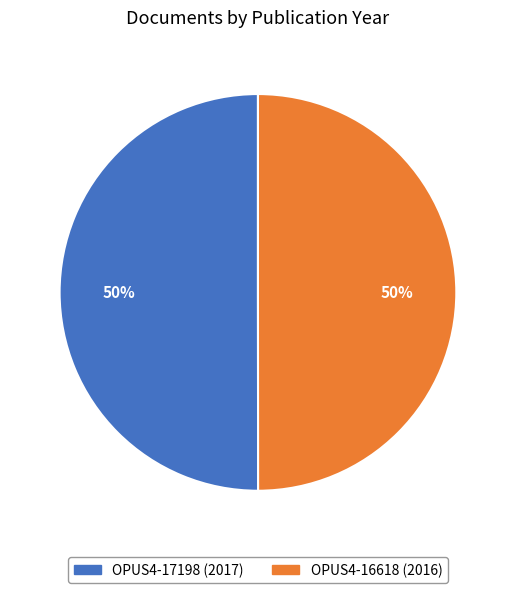

Approximately how many times larger is the value at OPUS4-16618 compared to OPUS4-17198?

1.0